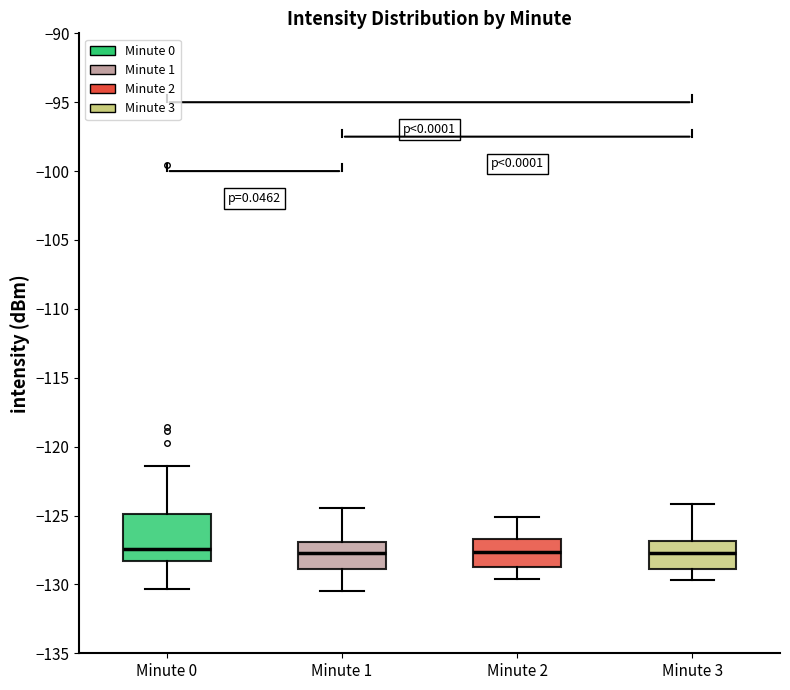

Where does the lower whisker of the box for Minute 2 end on the y-axis? The values are not printed on the chart, so give them approximately, as read against the axis.

-129.5